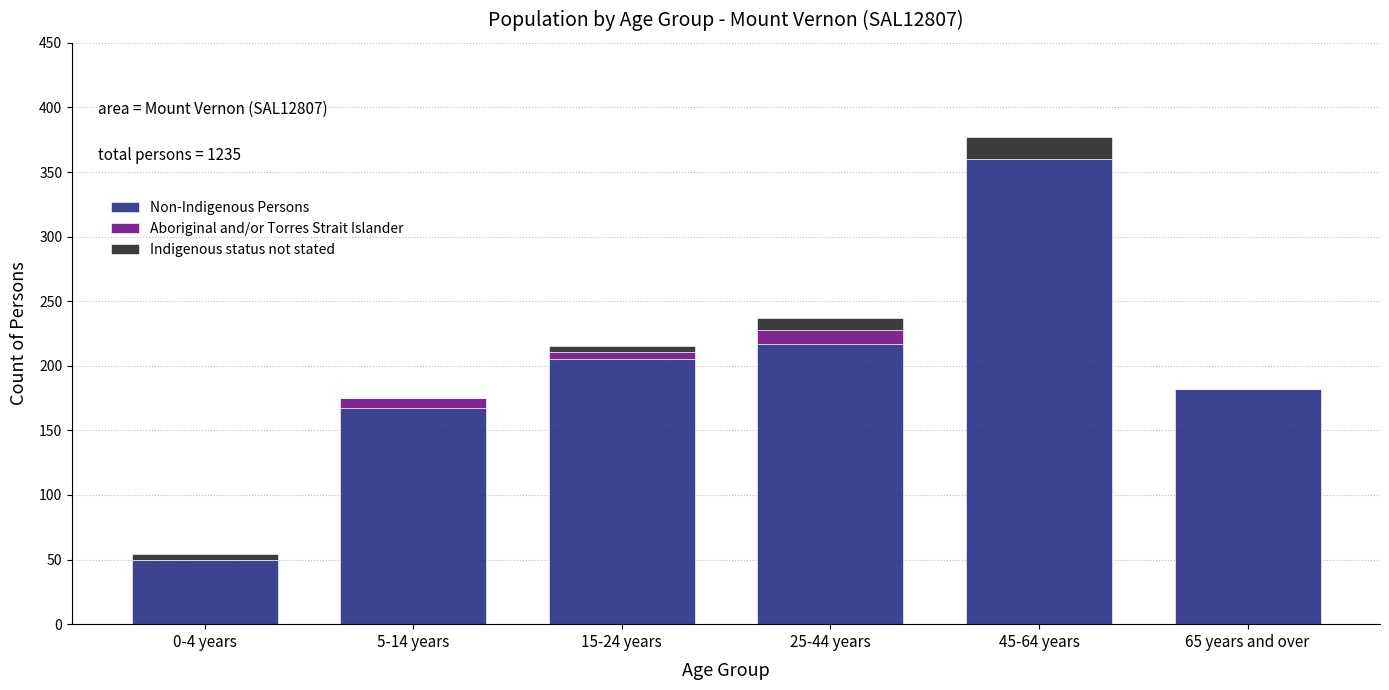

Reading right to left, list the values for the Non-Indigenous Persons series.

65 years and over=182	45-64 years=360	25-44 years=217	15-24 years=205	5-14 years=167	0-4 years=50